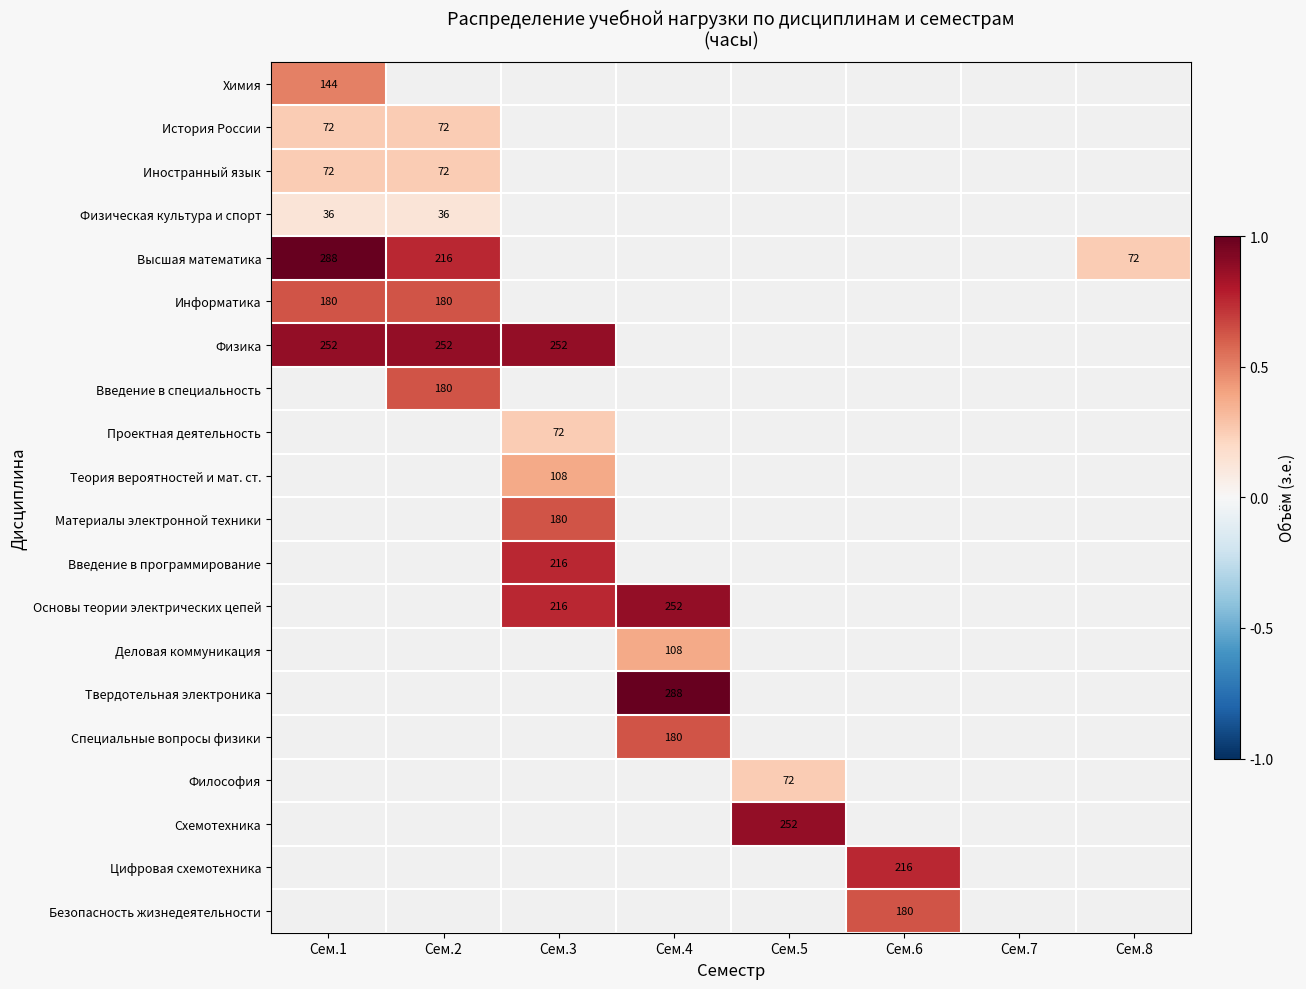

How many categories are shown in the chart?

8